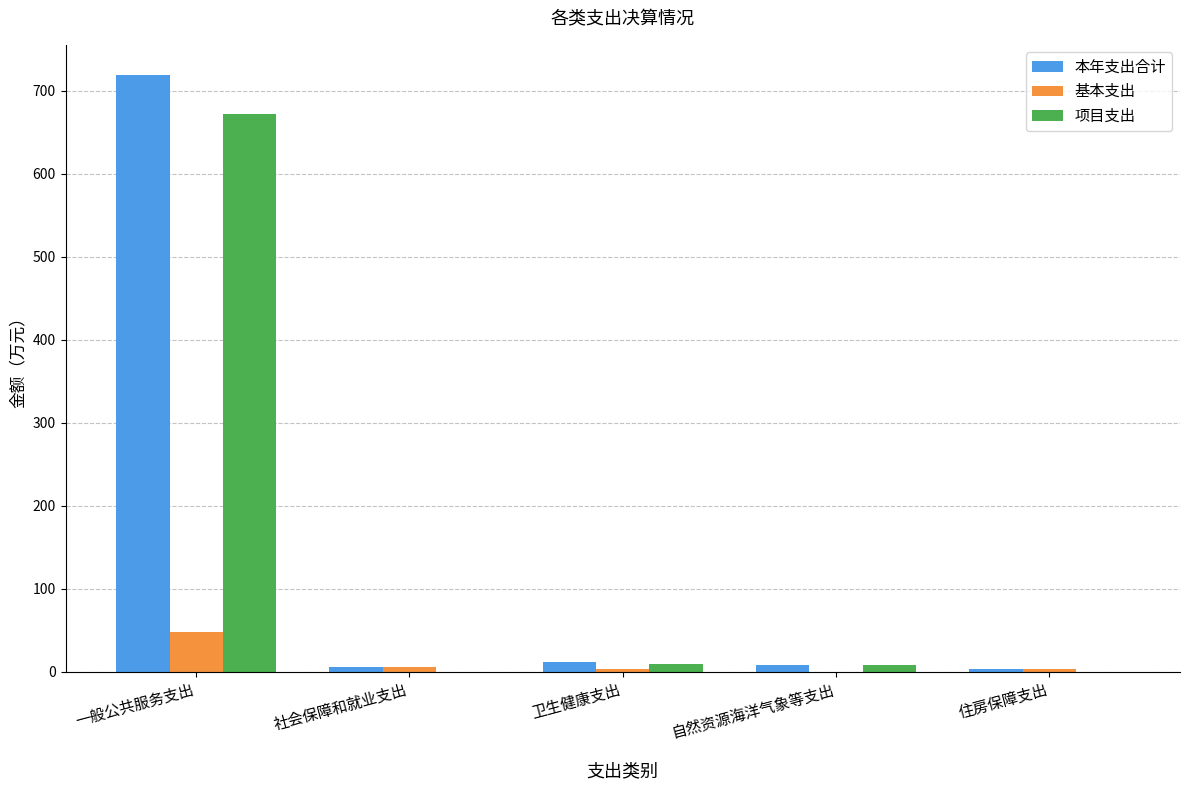

At which label is 本年支出合计 closest to 361?

卫生健康支出